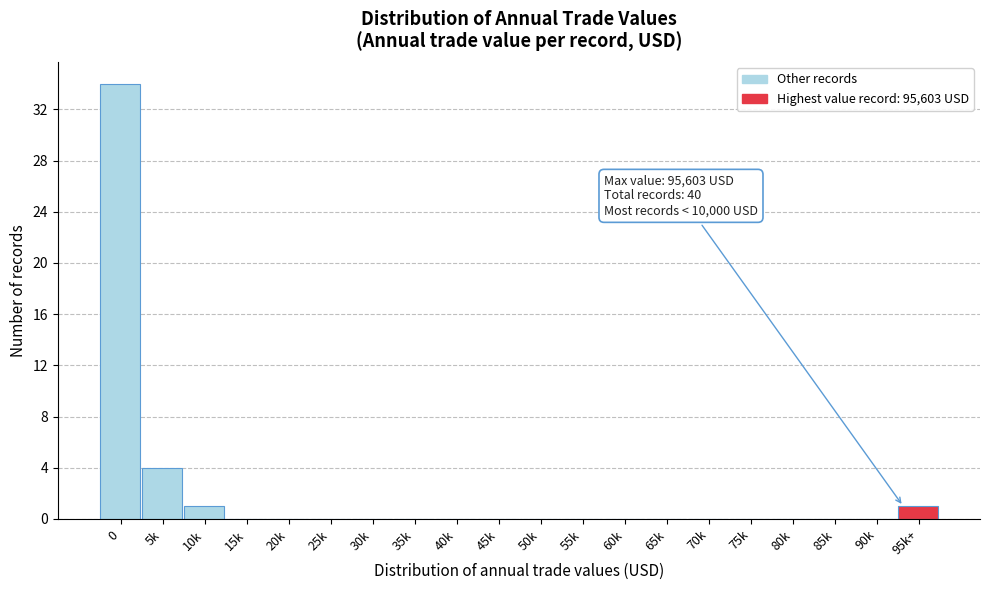

Reading left to right, transcribe all the data shown in this chart.

0=34	5k=4	10k=1	15k=0	20k=0	25k=0	30k=0	35k=0	40k=0	45k=0	50k=0	55k=0	60k=0	65k=0	70k=0	75k=0	80k=0	85k=0	90k=0	95k+=1